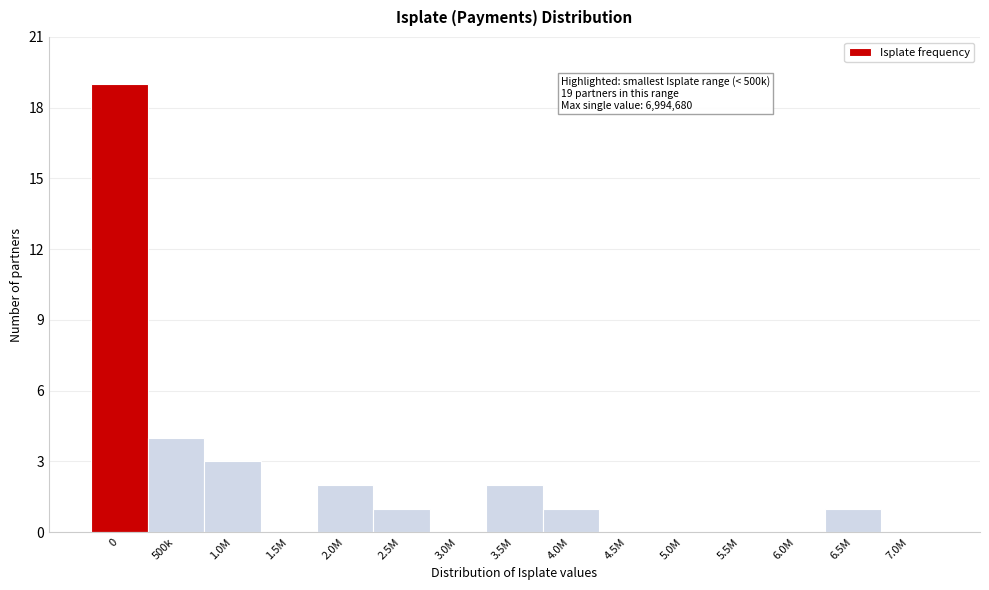

Reading left to right, list all the values displayed in this chart.

0=19	500k=4	1.0M=3	1.5M=0	2.0M=2	2.5M=1	3.0M=0	3.5M=2	4.0M=1	4.5M=0	5.0M=0	5.5M=0	6.0M=0	6.5M=1	7.0M=0